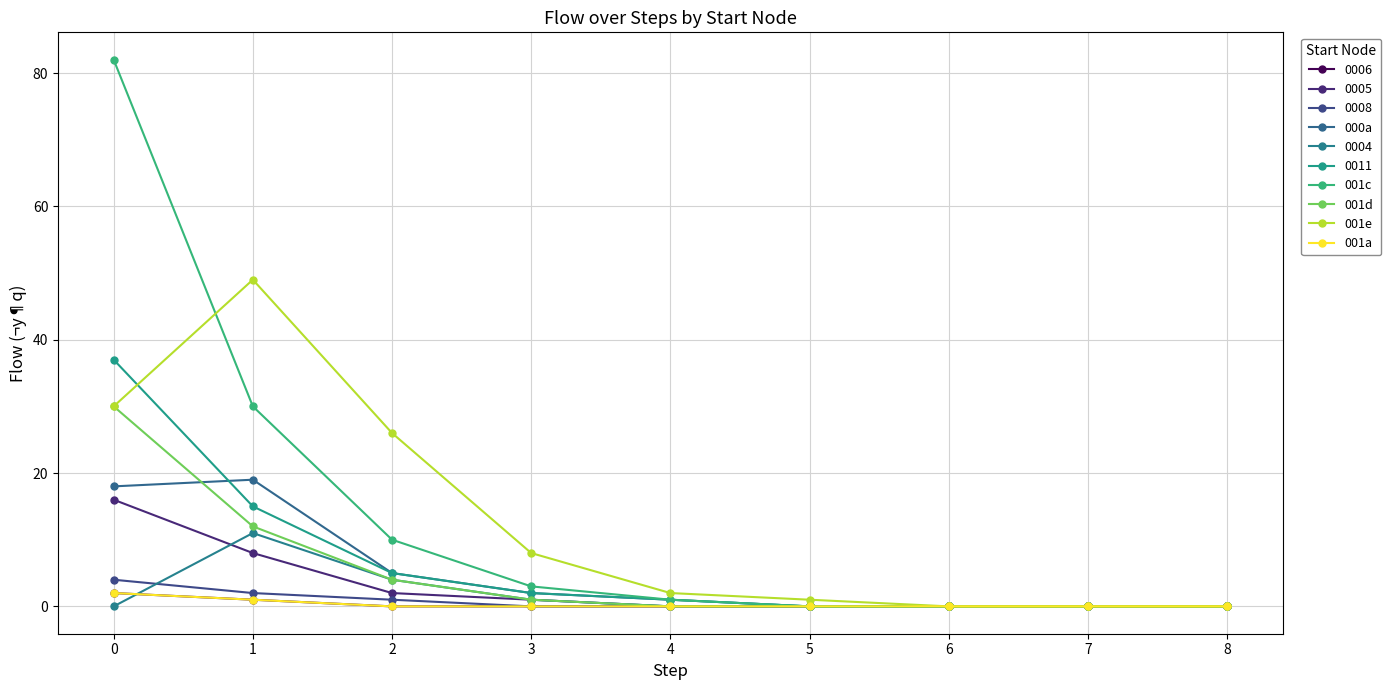

What is the sum of all 000a values?

45